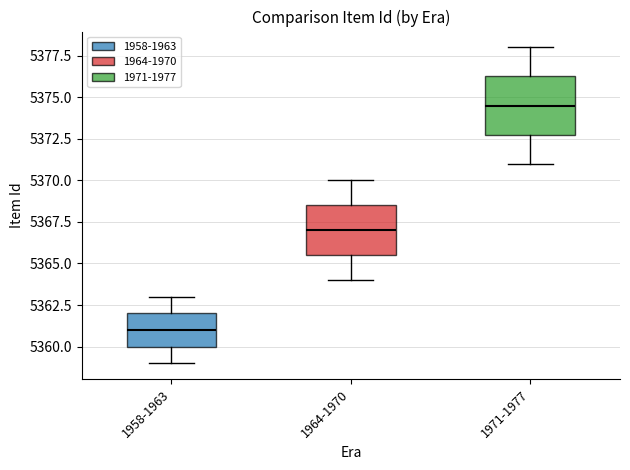

Which box has the lowest median line?

1958-1963